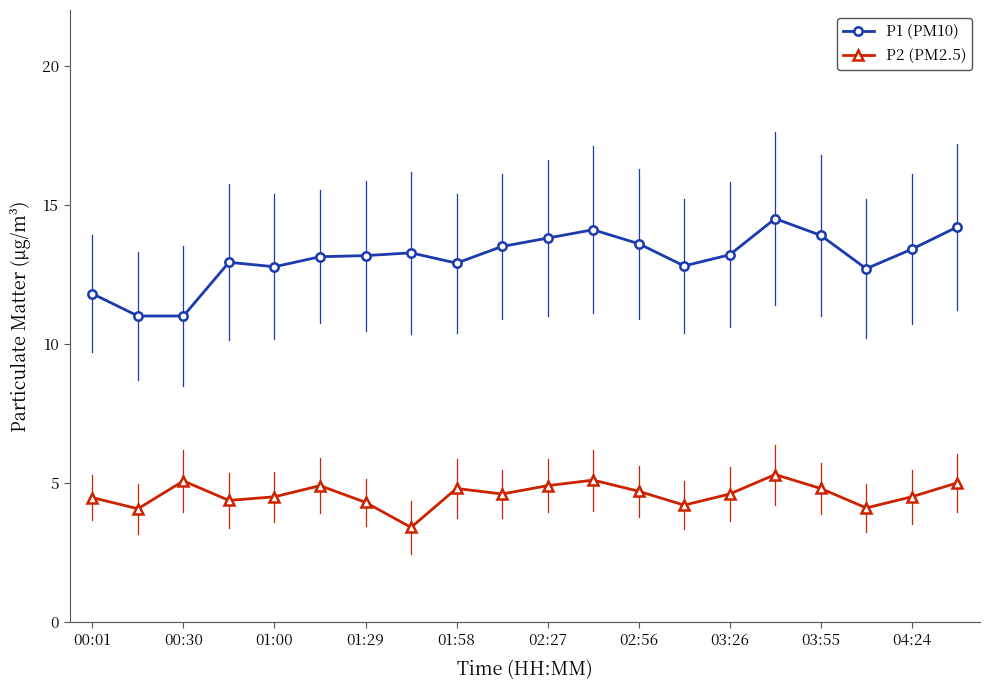

What is the highest value of the P1 (PM10) series?

14.5